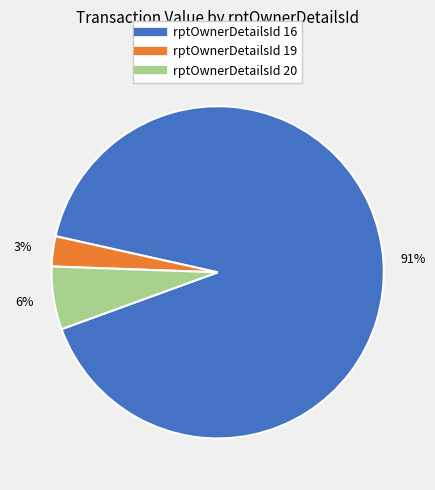

Is there any slice that represents more than half of the pie?

Yes